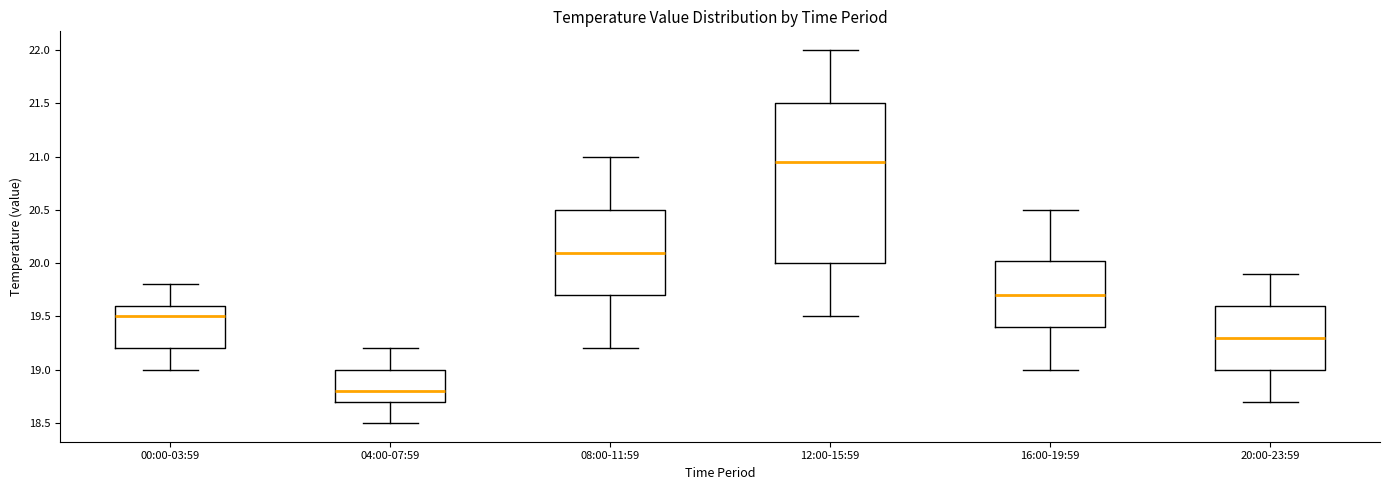

Which box is the tallest, from its lower edge to its upper edge?

12:00-15:59